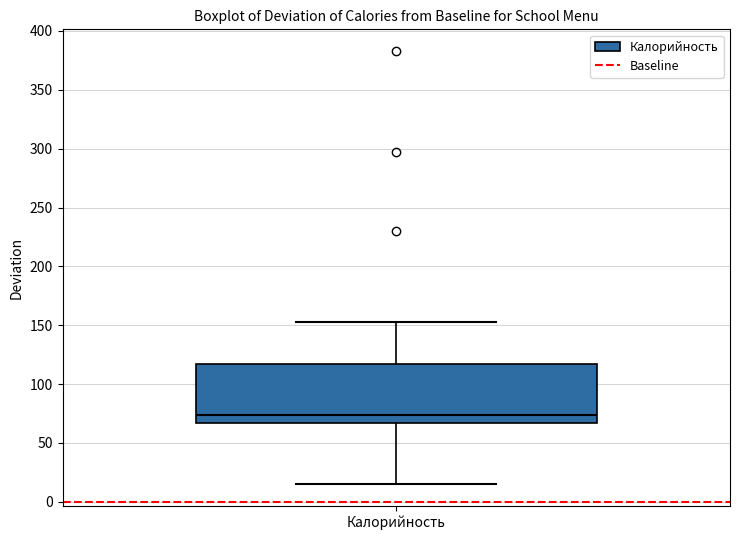

Read this box plot against the y-axis: the position of the median line, the range covered by the box, and the ends of both whiskers. The values are not printed on the chart, so give them approximately, as read against the axis.

median 75, box 65 to 115, whiskers 15 to 155